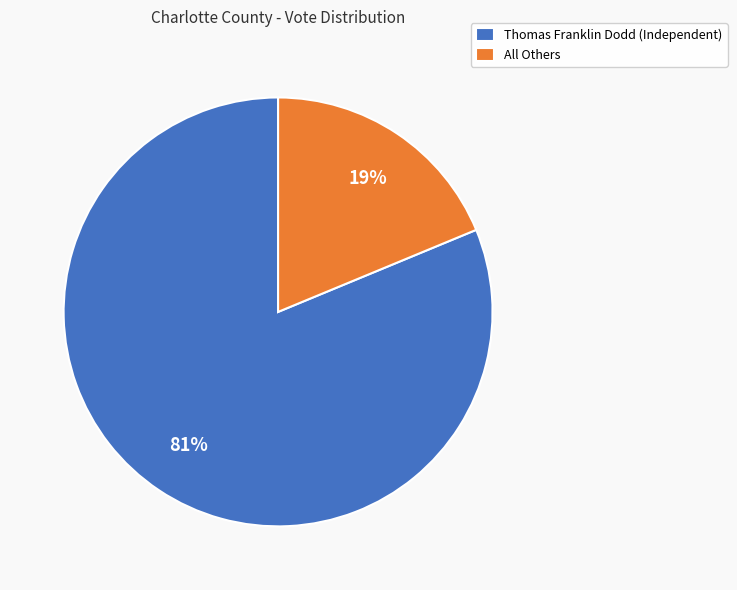

To the nearest percent, what is the combined percentage of All Others and Thomas Franklin Dodd (Independent)?

100%